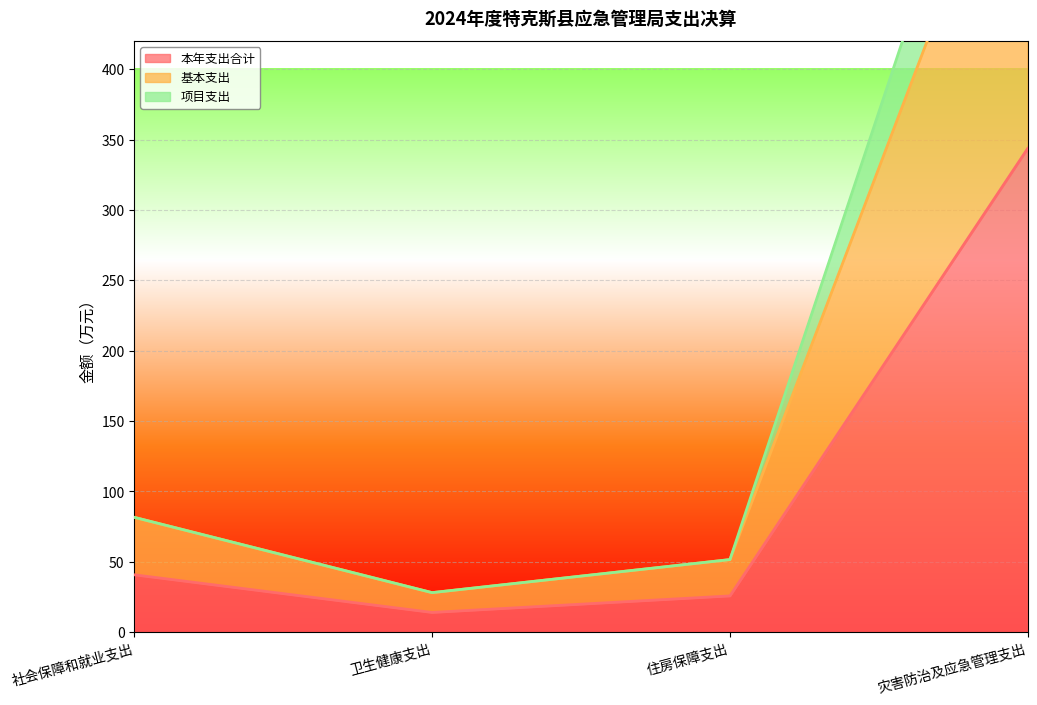

Is it true that 本年支出合计 equals 25.8 at 住房保障支出?

True